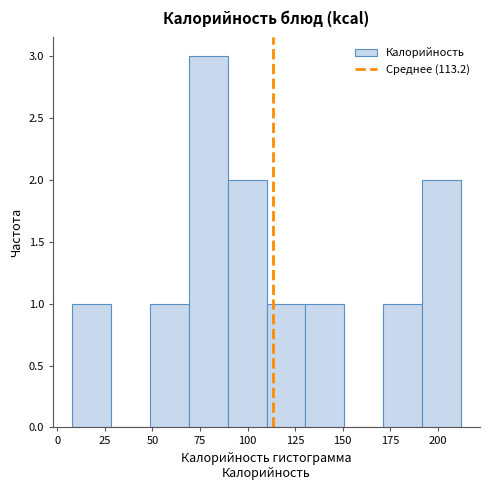

Reading left to right, transcribe this chart: for each bar, give the range it covers on the x-axis and its height. Neither the bar edges nor the heights are printed on the chart, so give them approximately, as read against the axes.

10 to 30: 1
30 to 50: 0
50 to 70: 1
70 to 90: 3
90 to 110: 2
110 to 130: 1
130 to 150: 1
150 to 170: 0
170 to 190: 1
190 to 210: 2